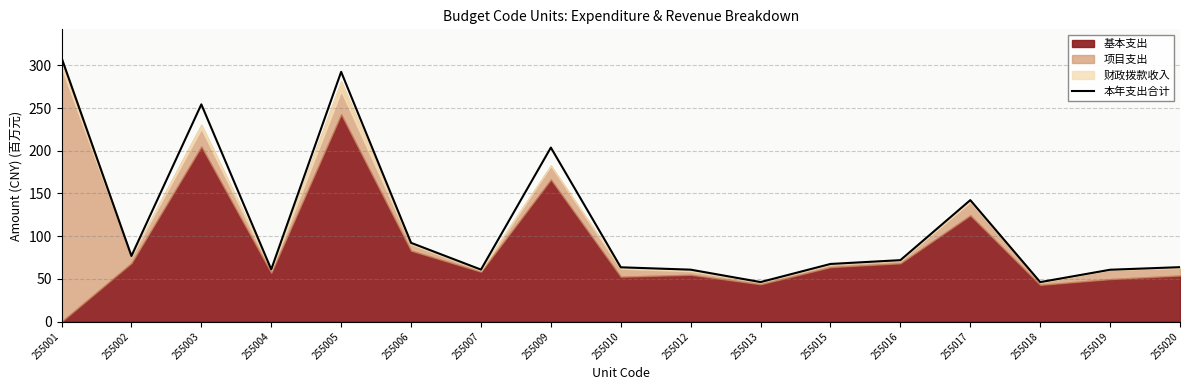

Rank the categories by value from lowest to highest.

255018, 255013, 255019, 255012, 255007, 255004, 255010, 255020, 255015, 255016, 255002, 255006, 255017, 255009, 255003, 255005, 255001